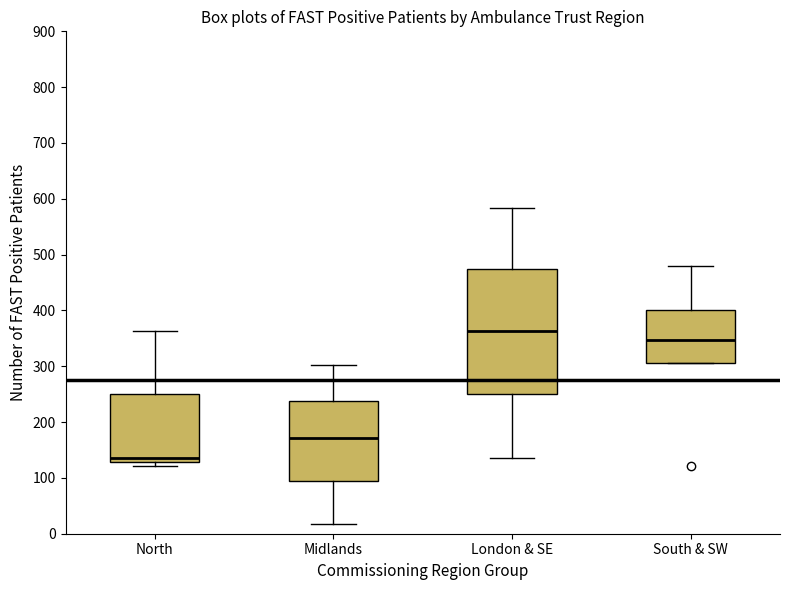

Which box has the highest median line?

London & SE